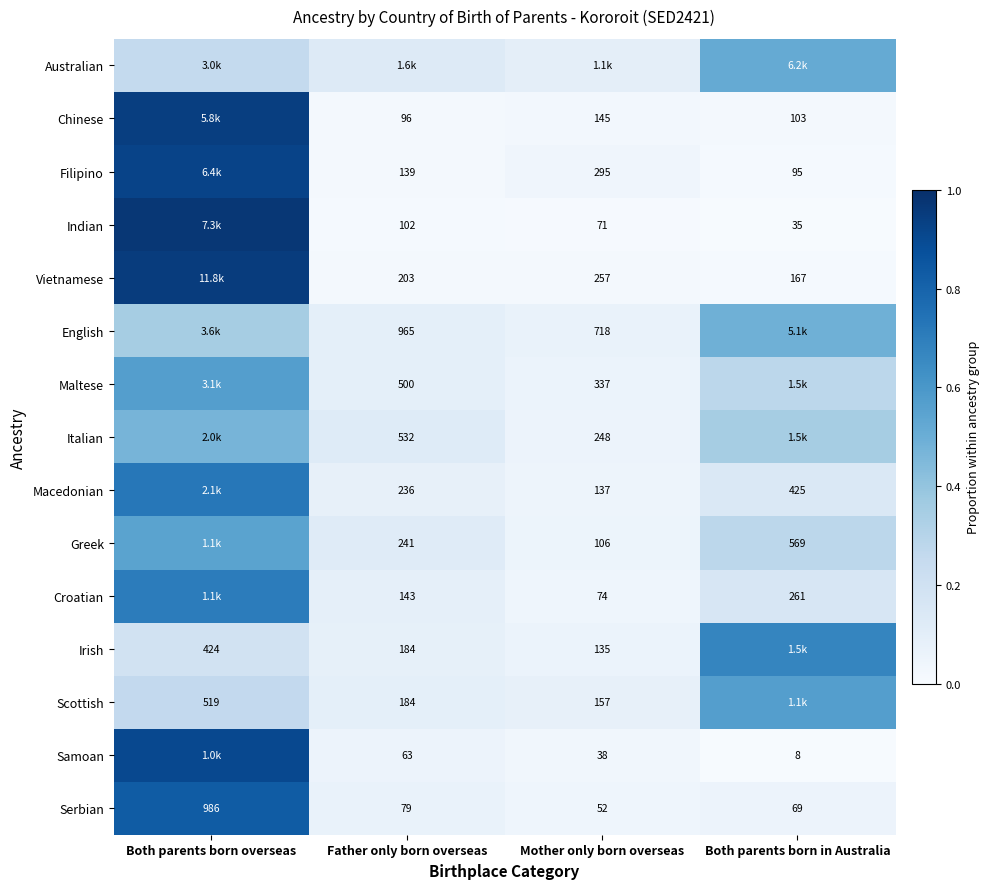

List the labels in order of Serbian value, largest first.

Both parents born overseas, Father only born overseas, Both parents born in Australia, Mother only born overseas